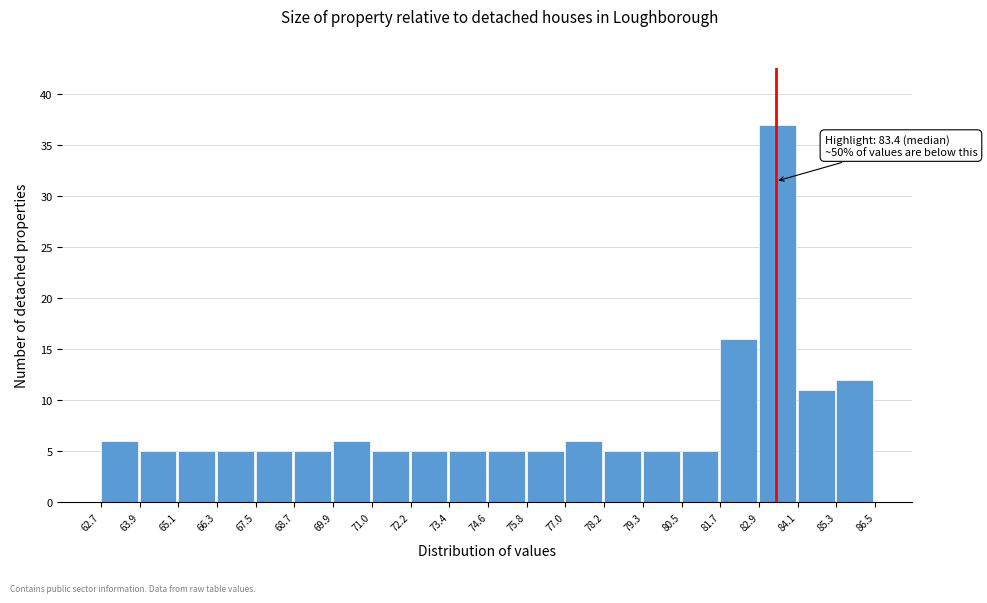

Which range on the x-axis has the tallest bar?

82.9 to 84.1